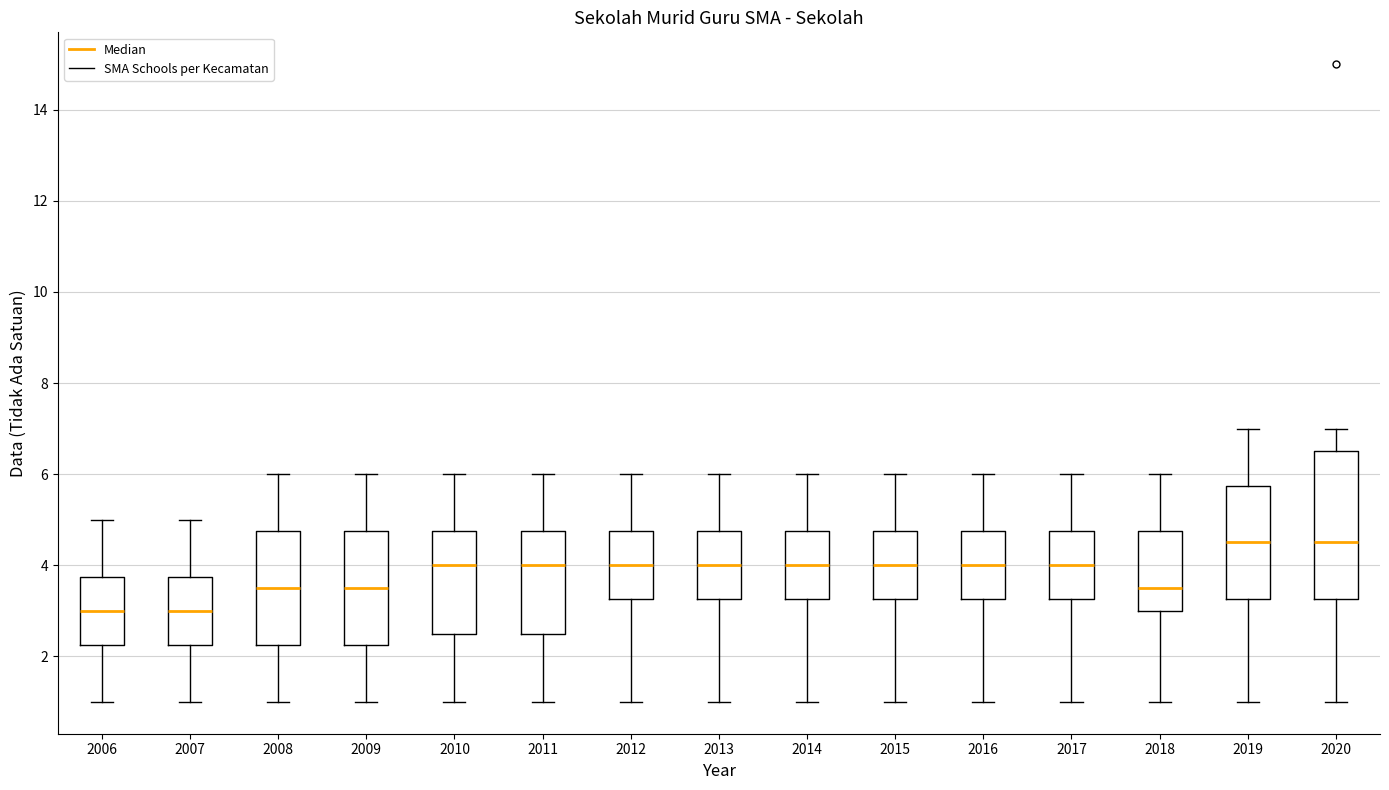

Reading left to right, read every box against the y-axis: the position of its median line, the range the box covers, and the ends of its whiskers. The values are not printed on the chart, so give them approximately, as read against the axis.

2006: median 3.0, box 2.2 to 3.8, whiskers 1.0 to 5.0
2007: median 3.0, box 2.2 to 3.8, whiskers 1.0 to 5.0
2008: median 3.6, box 2.2 to 4.8, whiskers 1.0 to 6.0
2009: median 3.6, box 2.2 to 4.8, whiskers 1.0 to 6.0
2010: median 4.0, box 2.6 to 4.8, whiskers 1.0 to 6.0
2011: median 4.0, box 2.6 to 4.8, whiskers 1.0 to 6.0
2012: median 4.0, box 3.2 to 4.8, whiskers 1.0 to 6.0
2013: median 4.0, box 3.2 to 4.8, whiskers 1.0 to 6.0
2014: median 4.0, box 3.2 to 4.8, whiskers 1.0 to 6.0
2015: median 4.0, box 3.2 to 4.8, whiskers 1.0 to 6.0
2016: median 4.0, box 3.2 to 4.8, whiskers 1.0 to 6.0
2017: median 4.0, box 3.2 to 4.8, whiskers 1.0 to 6.0
2018: median 3.6, box 3.0 to 4.8, whiskers 1.0 to 6.0
2019: median 4.6, box 3.2 to 5.8, whiskers 1.0 to 7.0
2020: median 4.6, box 3.2 to 6.6, whiskers 1.0 to 7.0